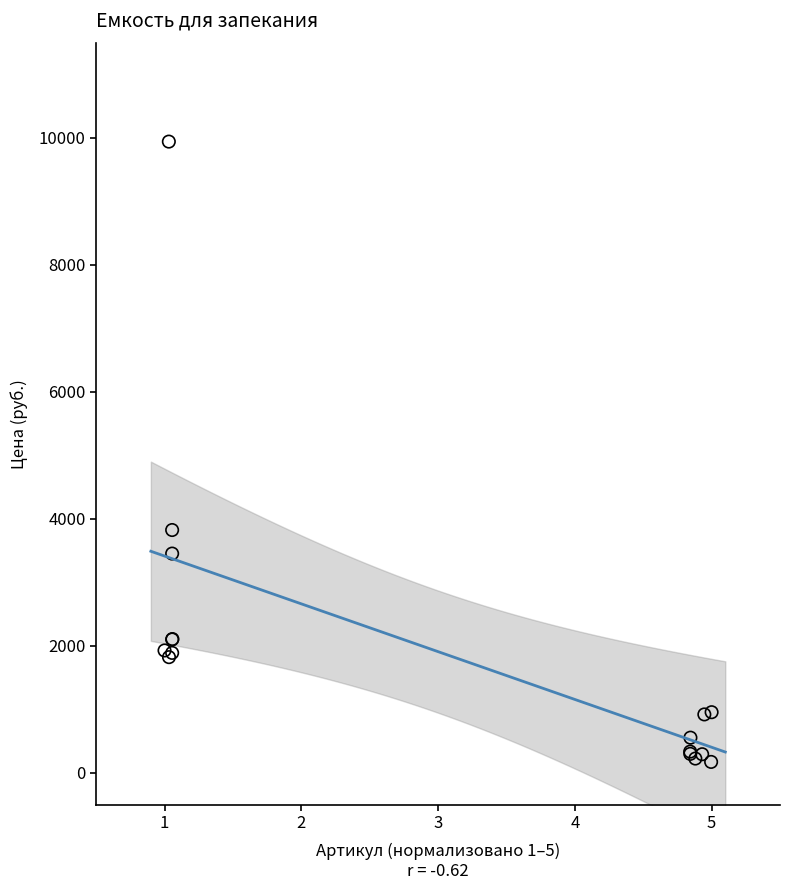

What Y value in the scatter plot is closest to 5057?

3825